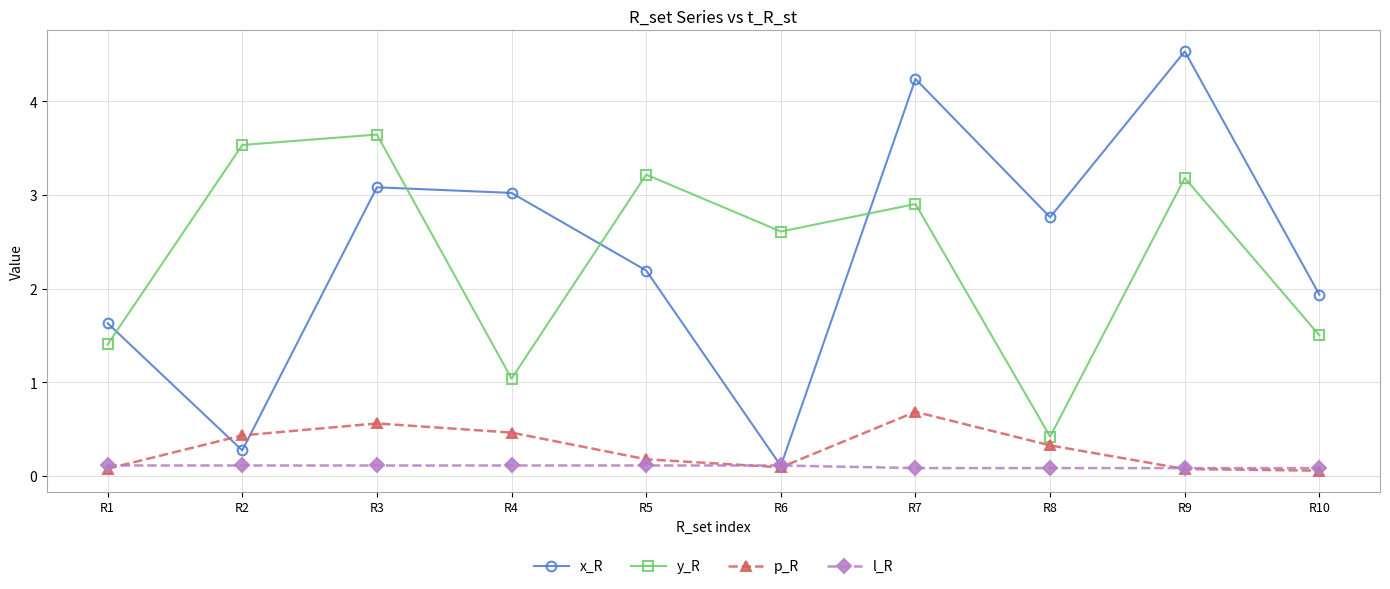

At which category does the chart reach its peak across all series?

R9